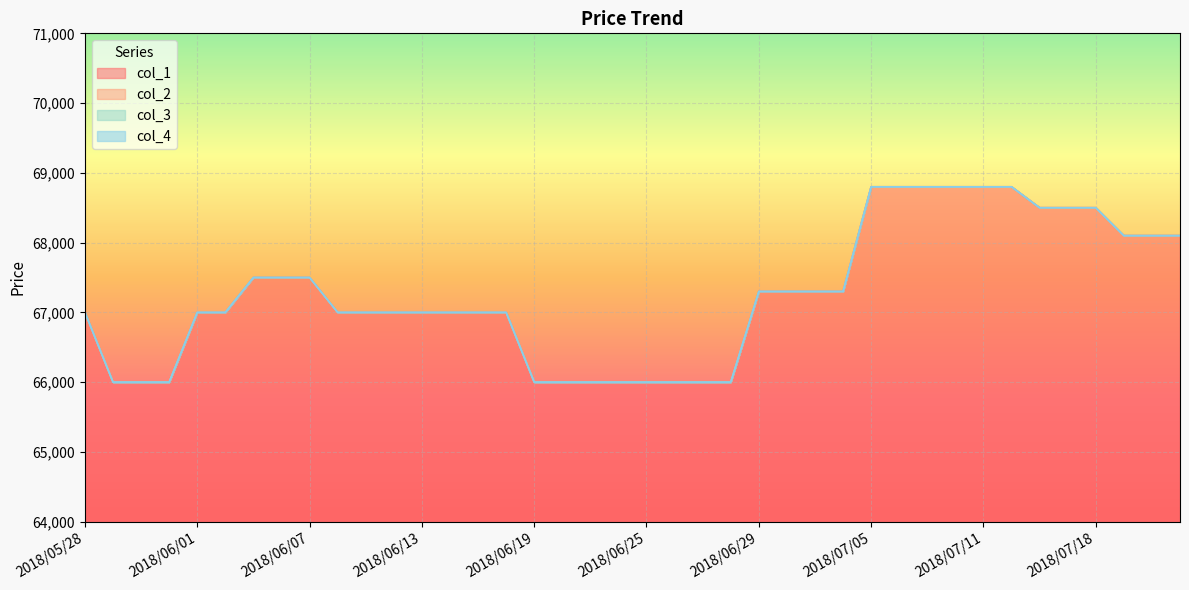

Which category has the lowest value in the col_2 series?

2018/05/29